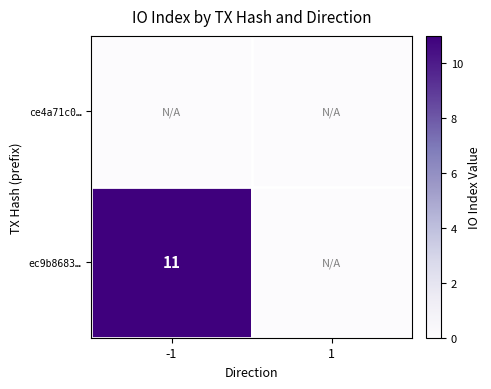

Is it true that ec9b8683… equals 11 at -1?

True